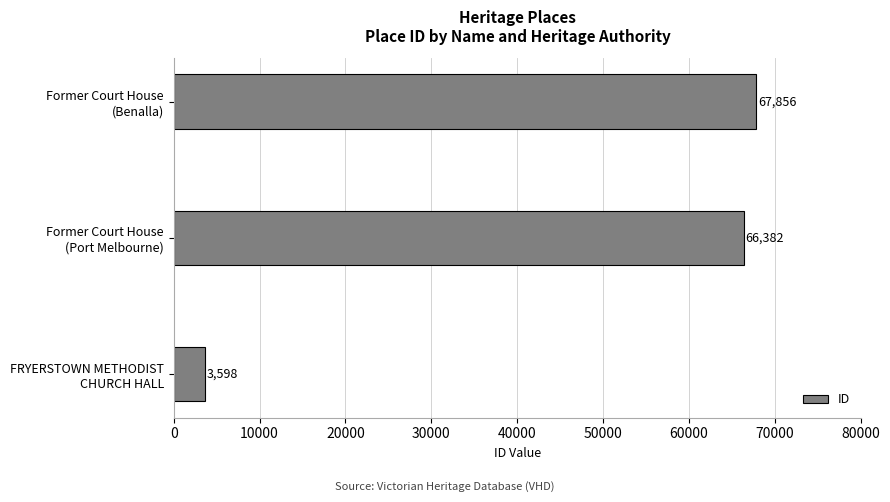

What is the average value?

45945